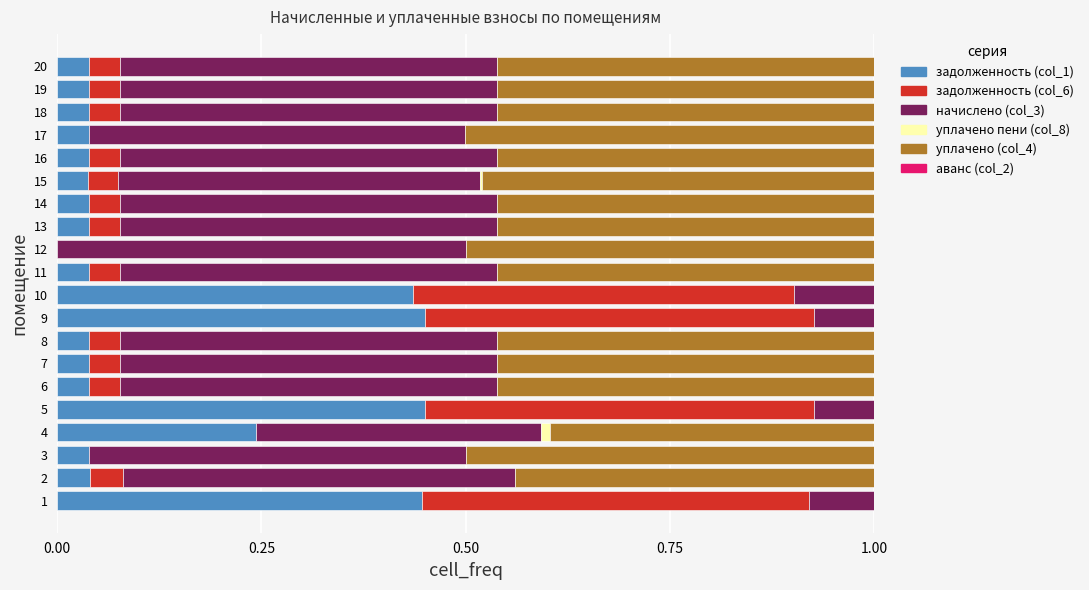

Is it true that задолженность (col_1) equals 0.0 at 15?

True